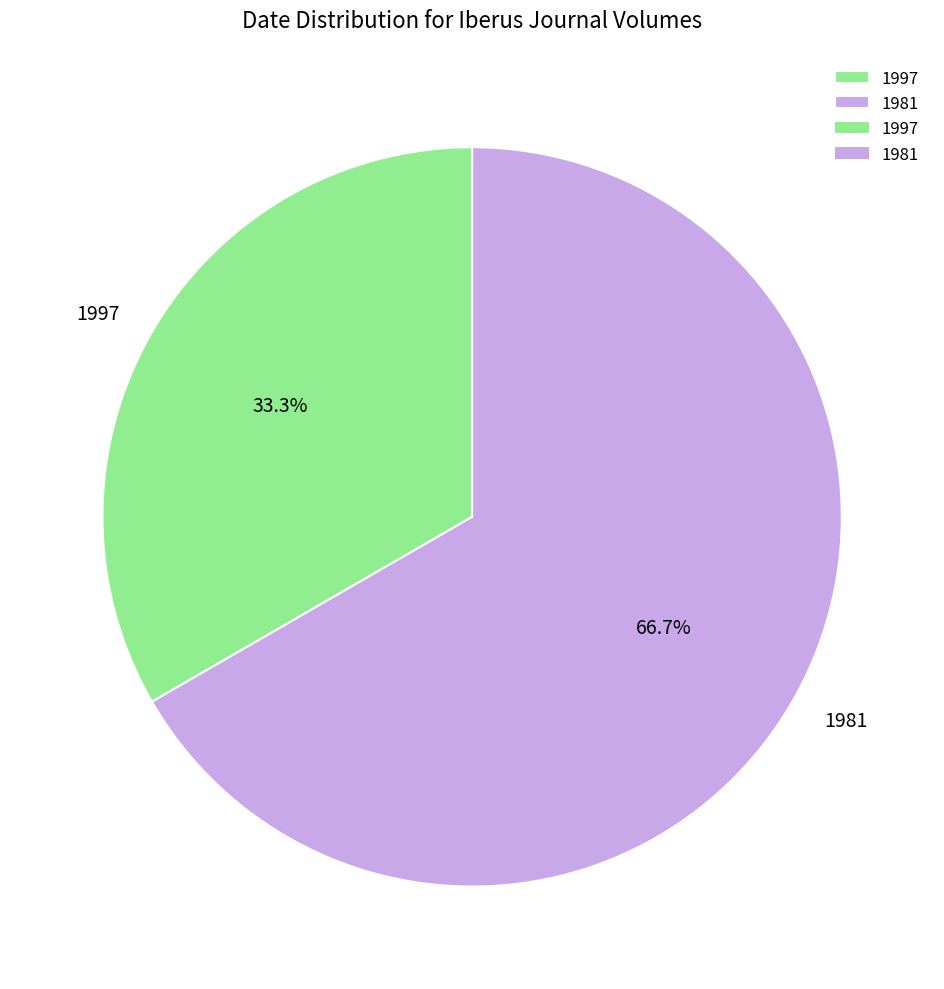

Count the number of slices in the pie.

2